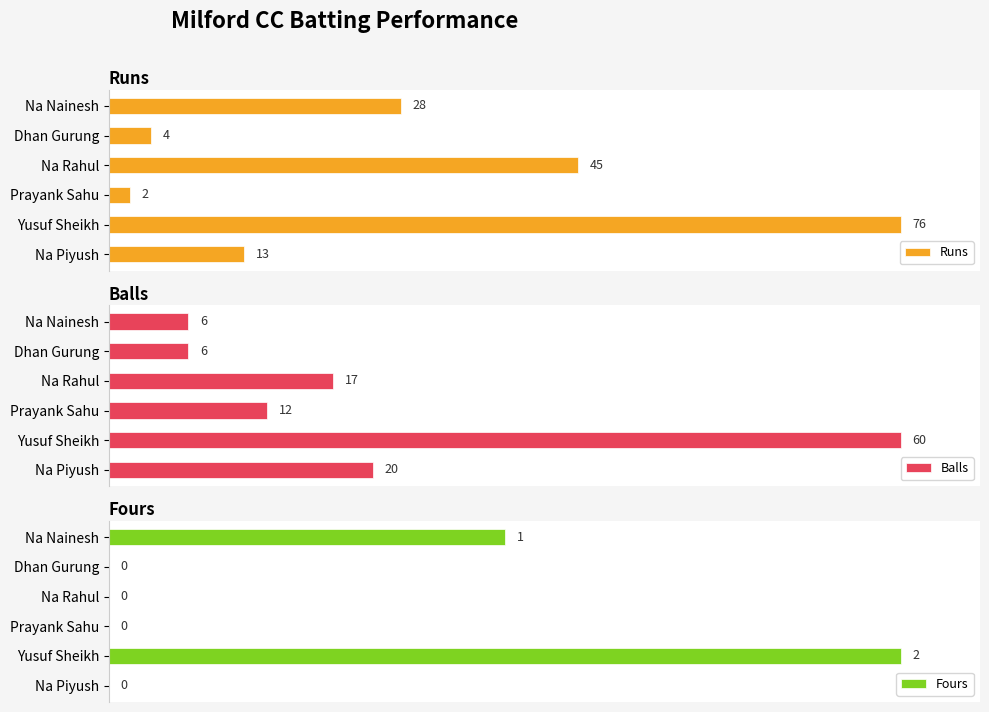

List the series in order of their peak value, highest first.

Runs, Balls, Fours